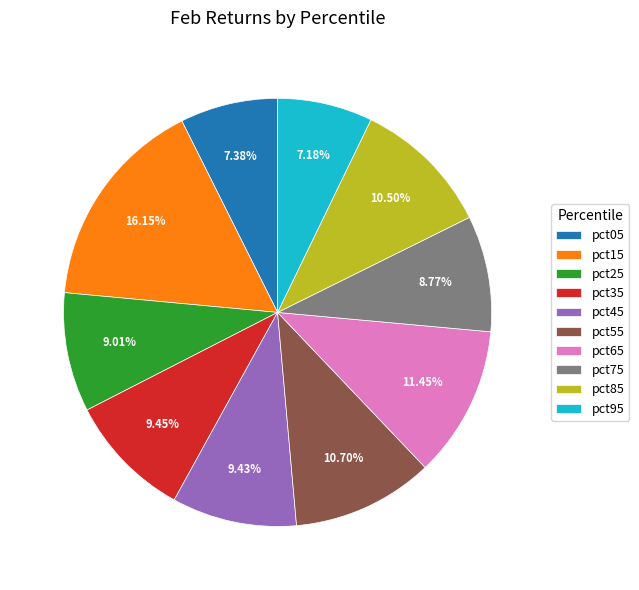

To the nearest percent, what is the difference between the pct15 and pct05 slice percentages?

9%